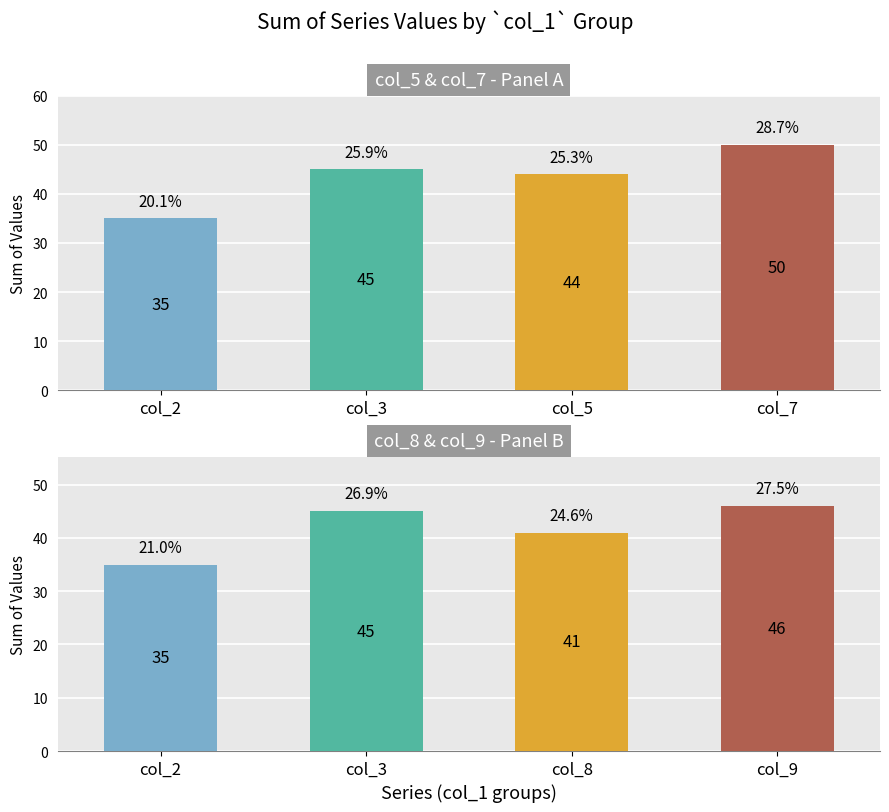

The value of col_9 at 1 is 12. True or false?

False